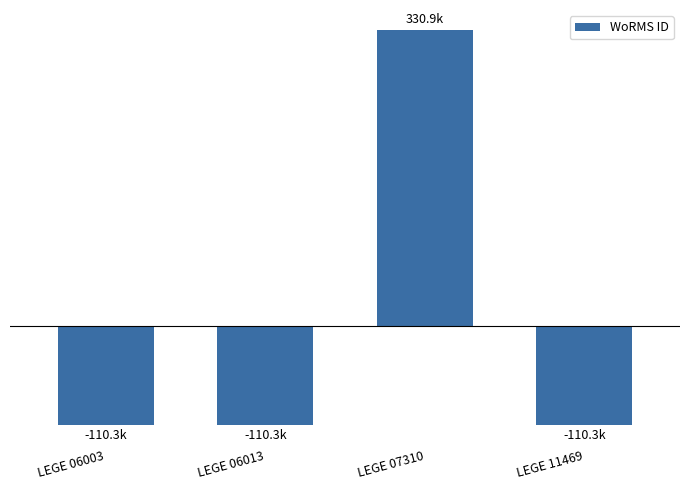

List the labels in order of value, largest first.

LEGE 07310, LEGE 06003, LEGE 06013, LEGE 11469